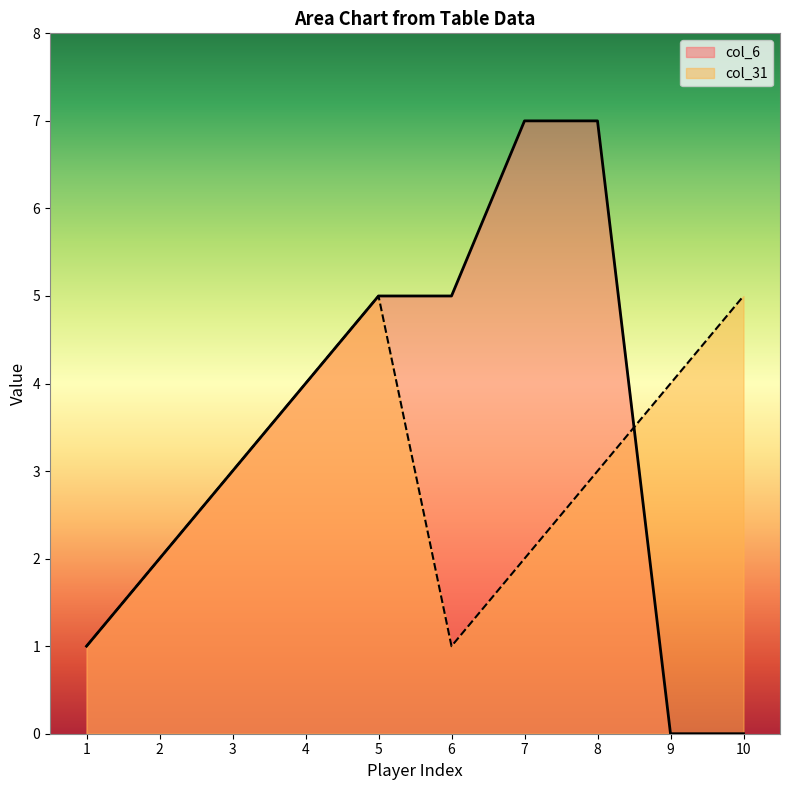

After their last crossing, which series has the higher values: col_31 or col_6?

col_31